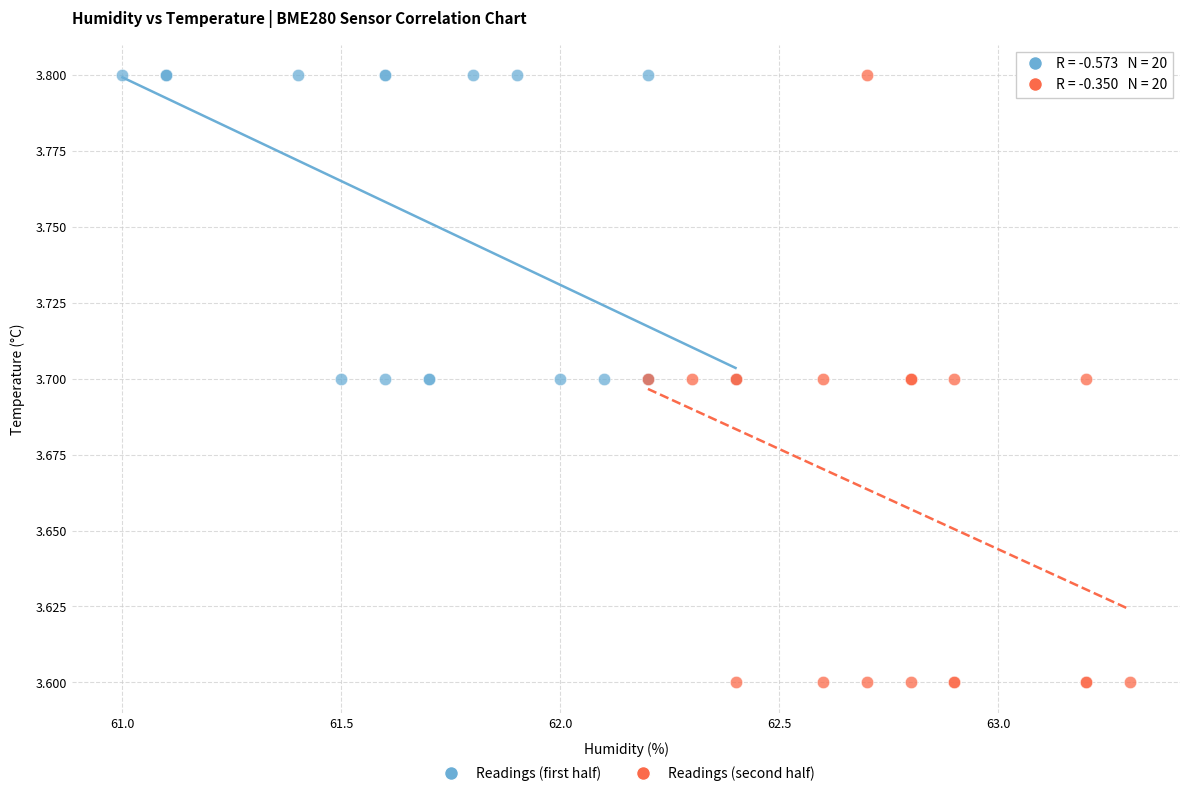

Which series contains the lowest Y value?

Readings (second half)